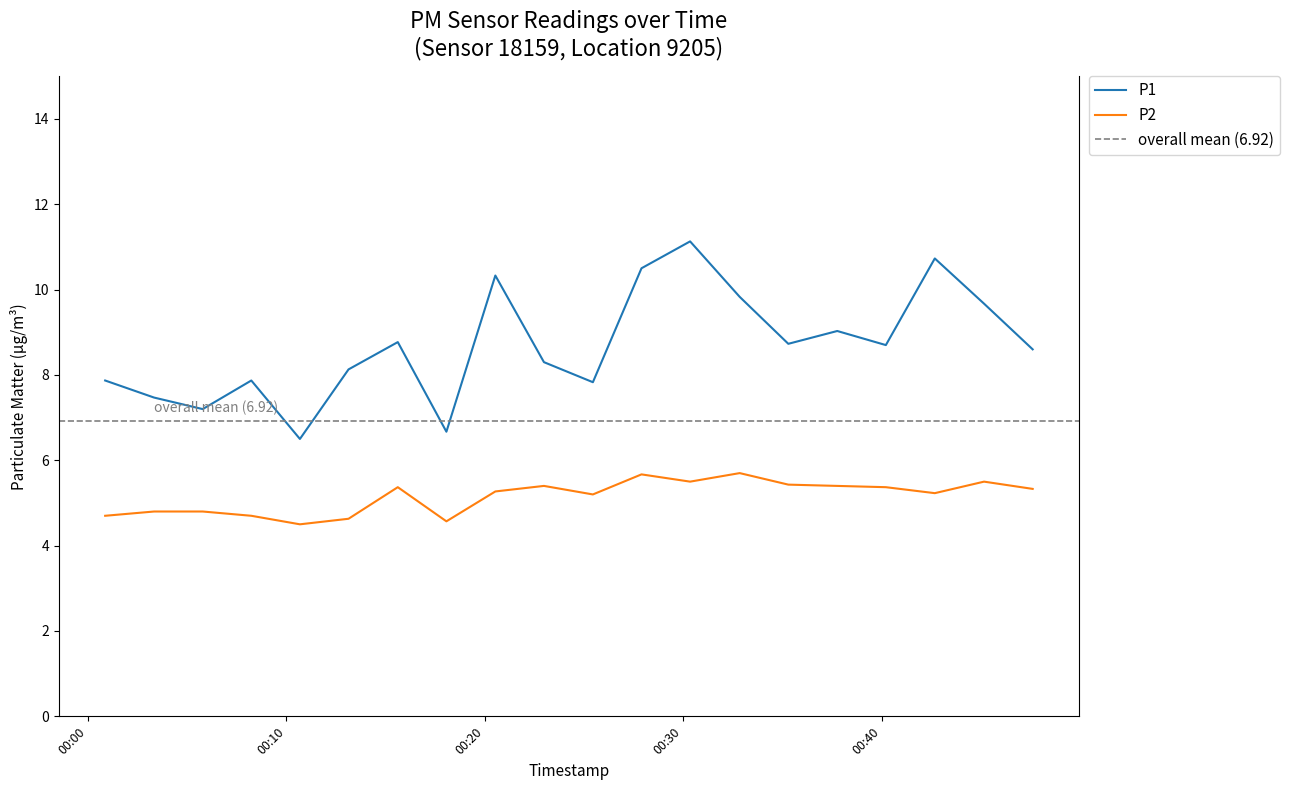

How many interior local valleys does the P1 series have?

6